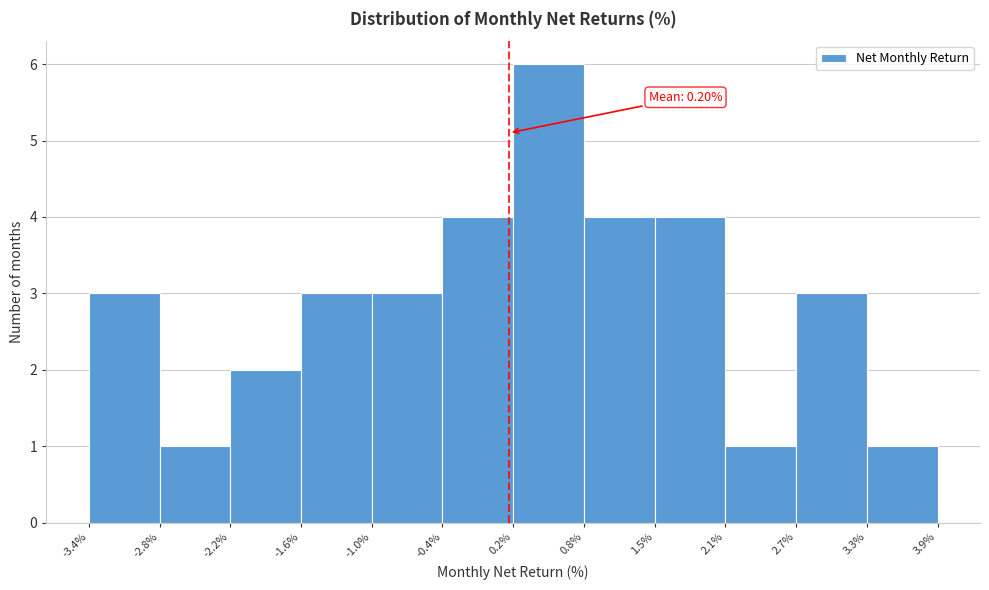

Over which range of the x-axis is the bar tallest?

0.2% to 0.8%